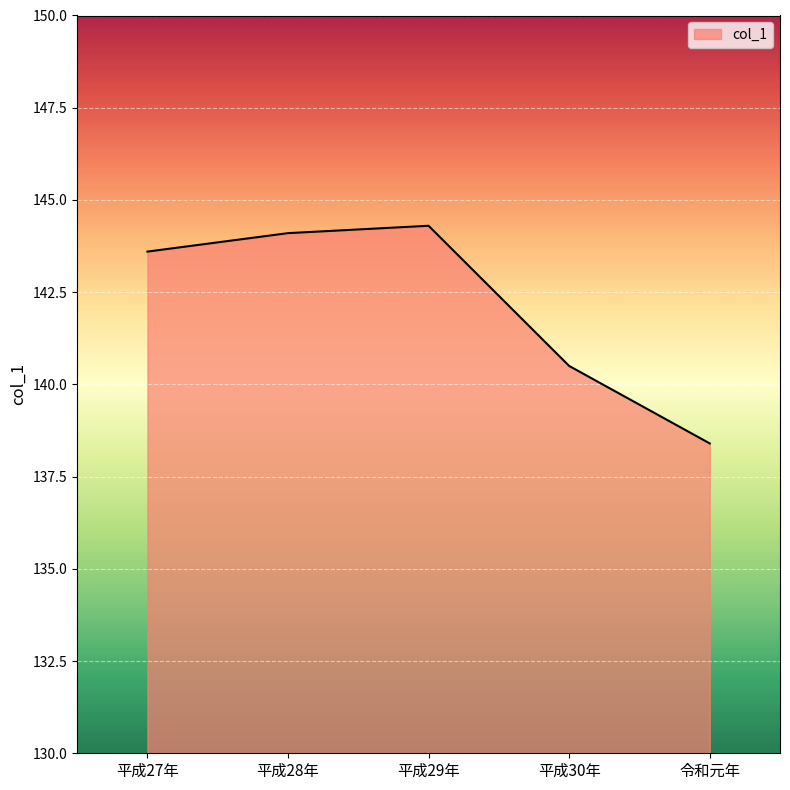

What position from the right is 平成29年?

3